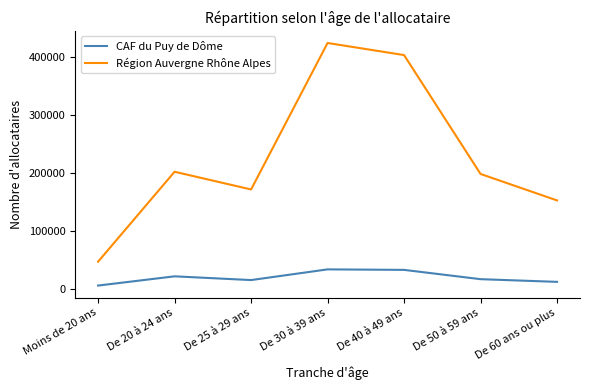

What is the sum of the Région Auvergne Rhône Alpes values at Moins de 20 ans and De 30 à 39 ans?

471456